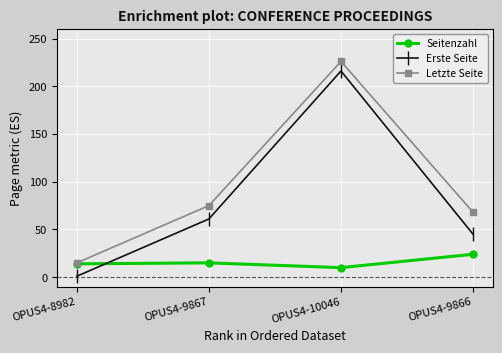

What is the highest value of the Erste Seite series?

216